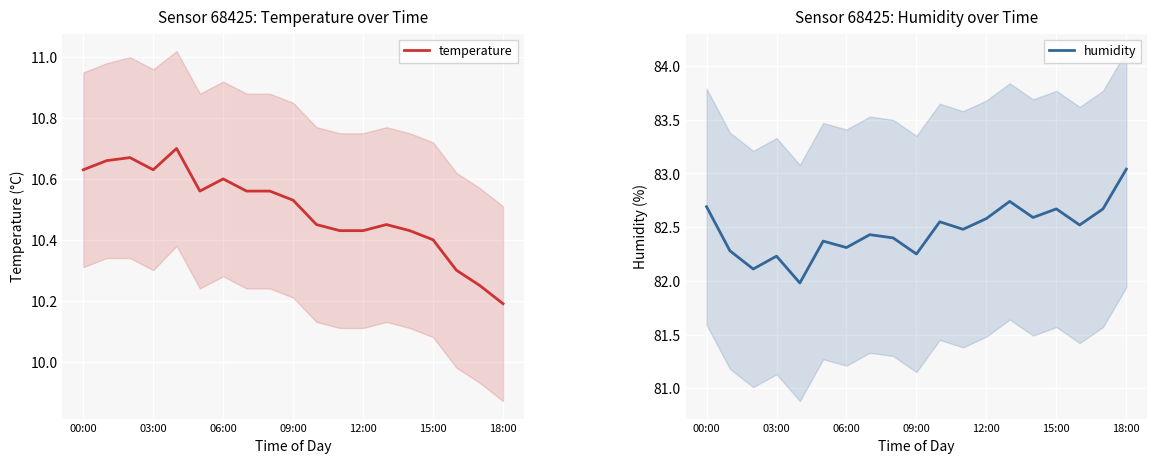

Is it true that temperature equals 6.5 at 12:00?

False